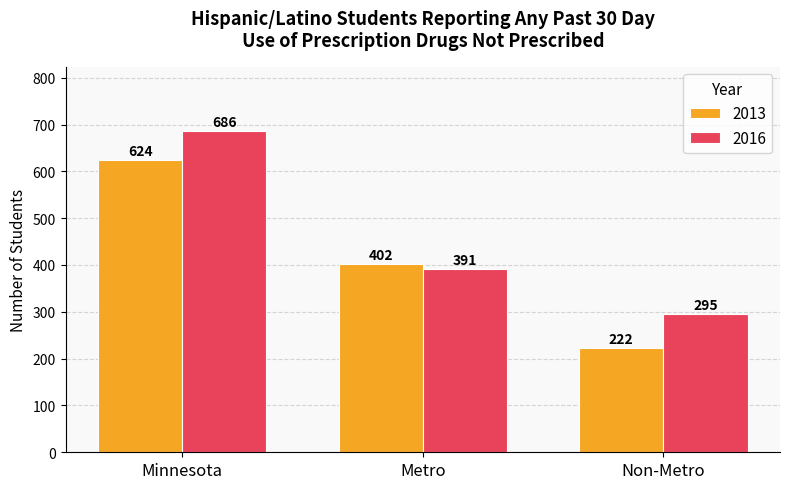

At which category does the chart reach its minimum across all series?

Non-Metro